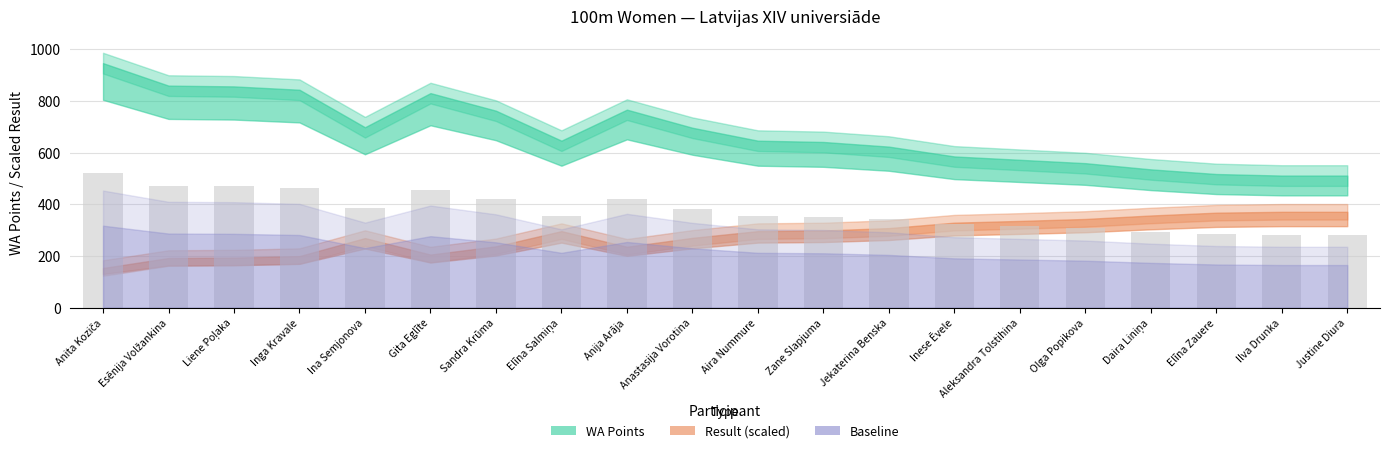

The value at Inga Kravale is 463.7. True or false?

True